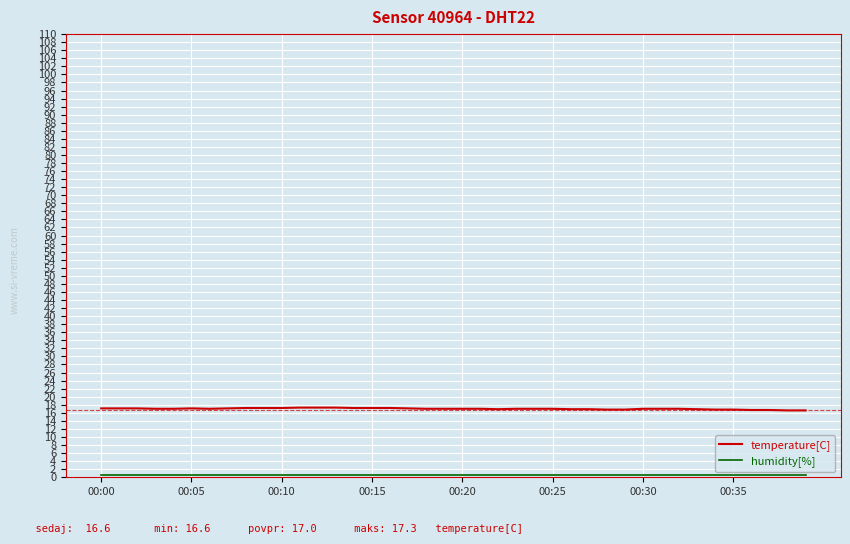

What is the difference between the maximum and minimum values in the temperature[C] series?

0.7